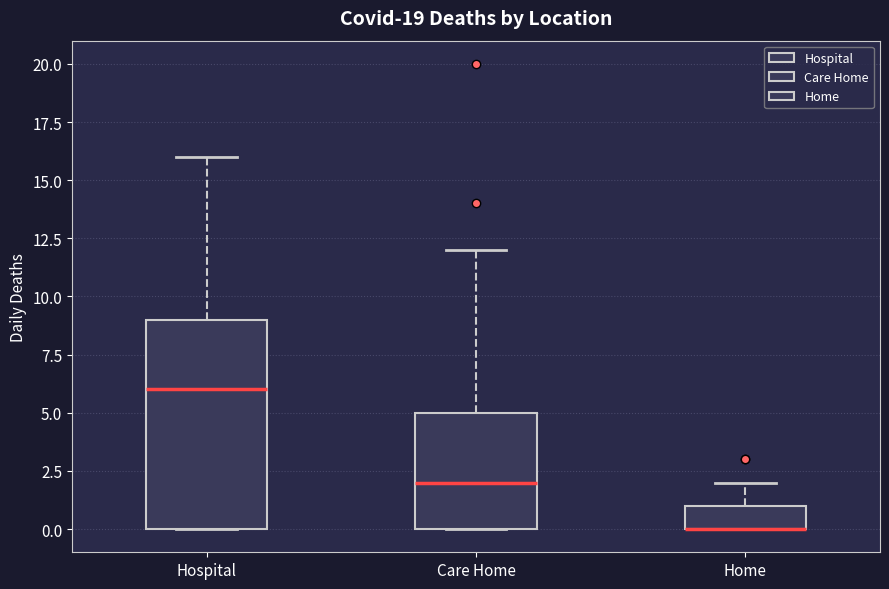

Where does the upper whisker of the box for Hospital end on the y-axis? The values are not printed on the chart, so give them approximately, as read against the axis.

16